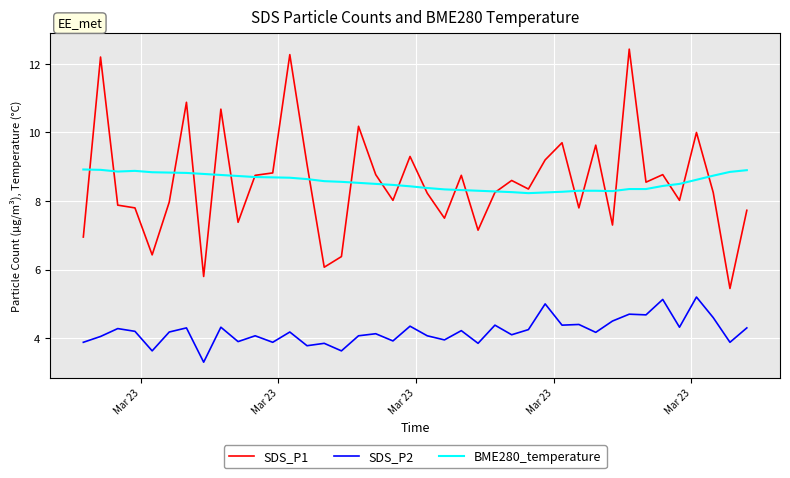

What is the smallest value displayed?

3.3